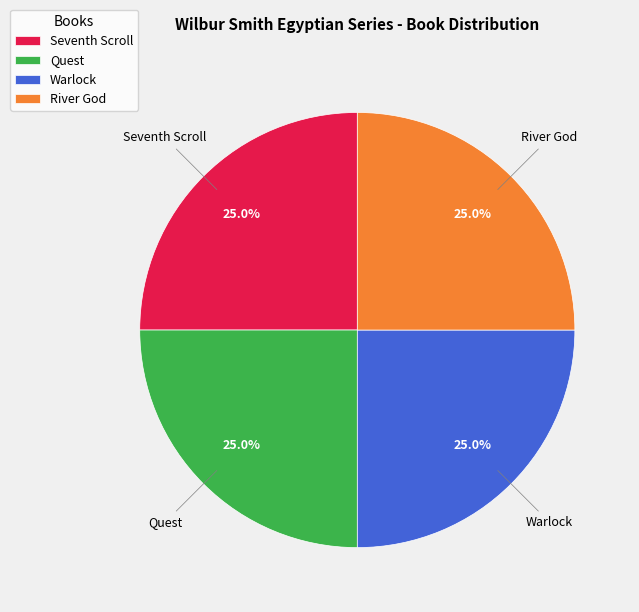

To the nearest percent, what is the combined percentage of Quest and River God?

50%